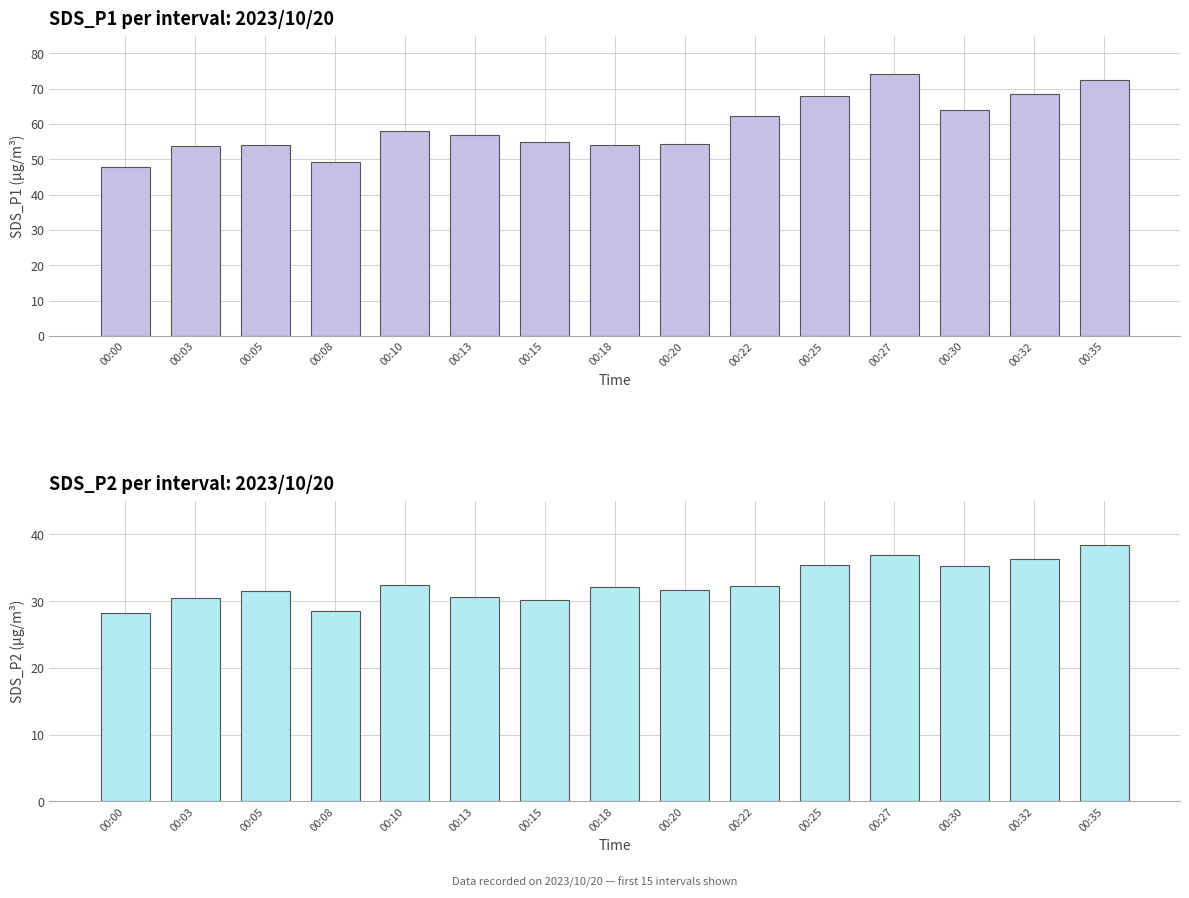

What is the difference between the SDS_P2 values at 00:25 and 00:30?

0.2